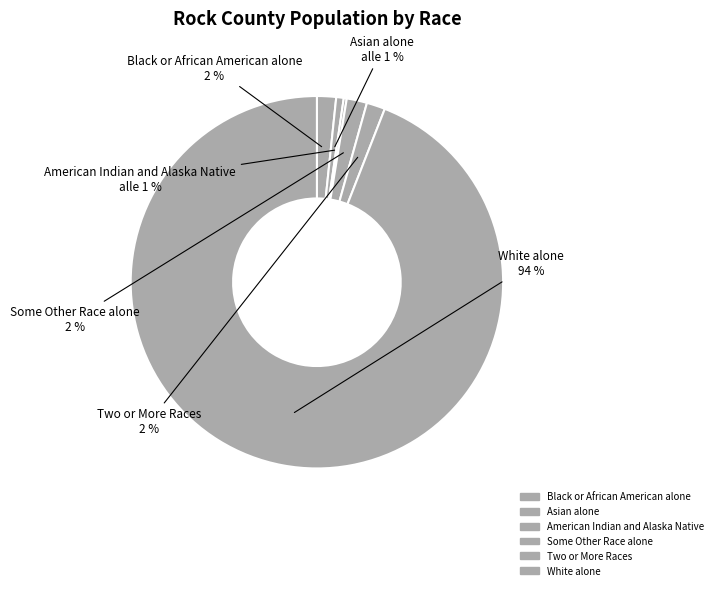

To the nearest percent, what is the average slice percentage?

17%